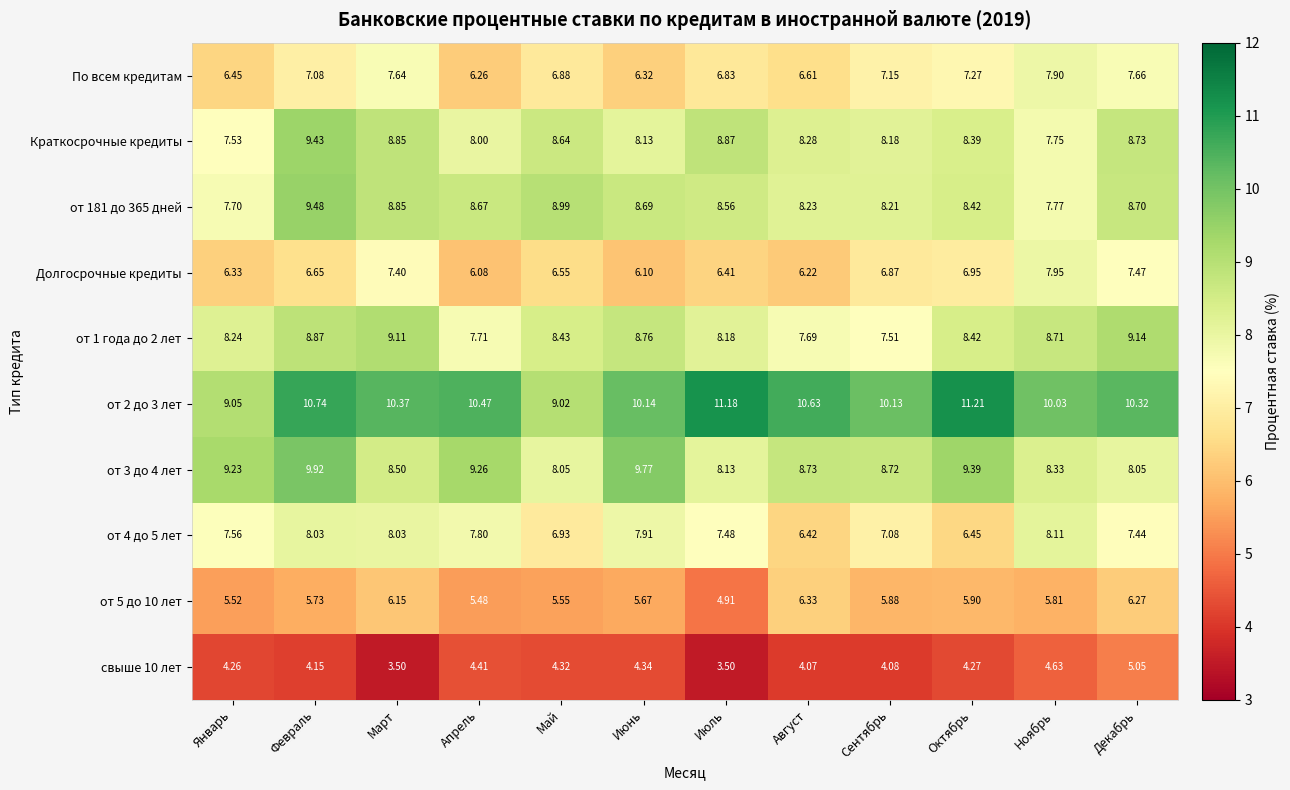

At Апрель, list the series in order from smallest to largest.

свыше 10 лет, от 5 до 10 лет, Долгосрочные кредиты, По всем кредитам, от 1 года до 2 лет, от 4 до 5 лет, Краткосрочные кредиты, от 181 до 365 дней, от 3 до 4 лет, от 2 до 3 лет